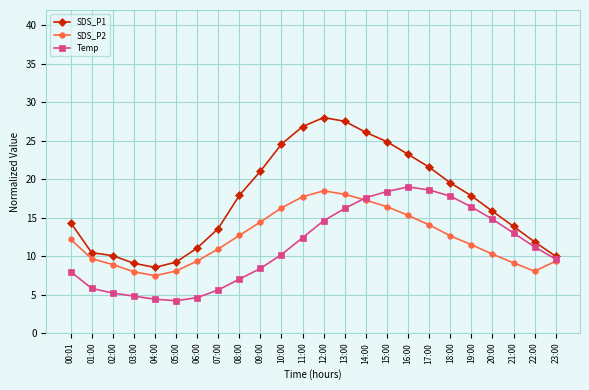

Which series has the largest range (max minus min)?

SDS_P1